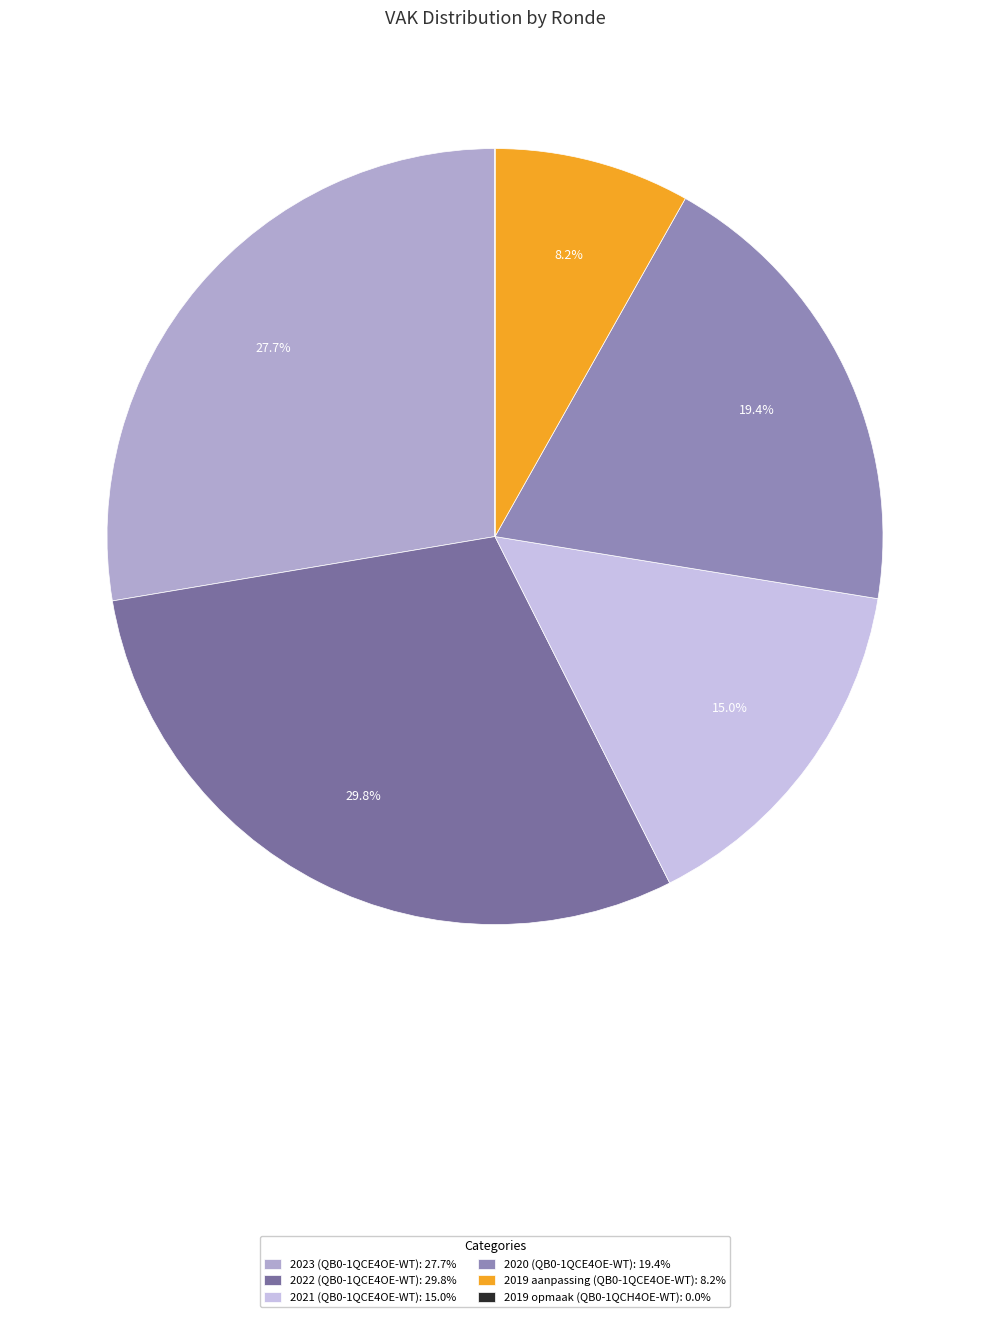

Approximately how many times larger is the value at 2023 (QB0-1QCE4OE-WT): 27.7% compared to 2021 (QB0-1QCE4OE-WT): 15.0%?

1.8